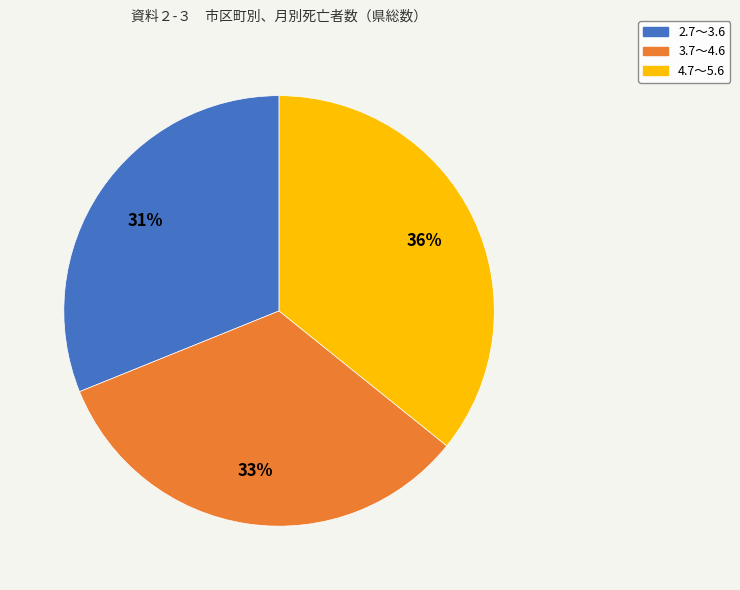

To the nearest percent, what portion does 2.7～3.6 represent?

31%